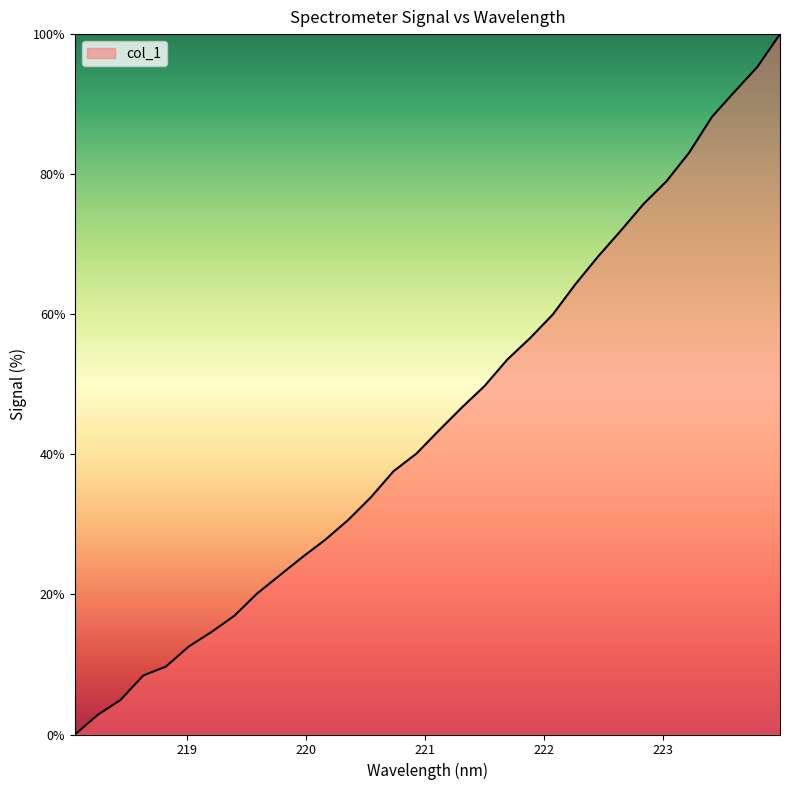

Count the number of values greater than 43.

16